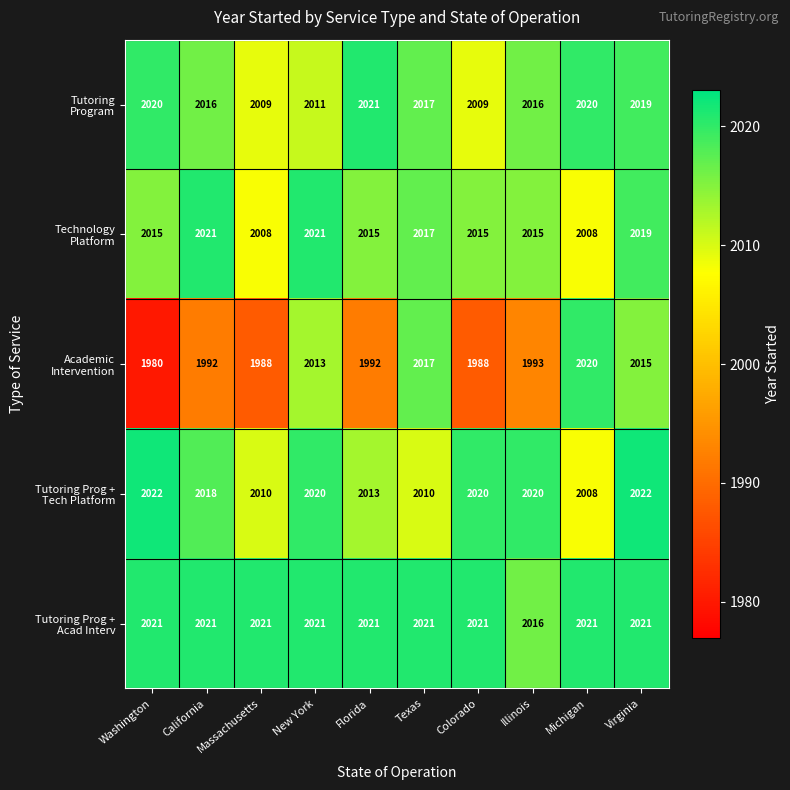

What is the total value across all series at Michigan?

10077